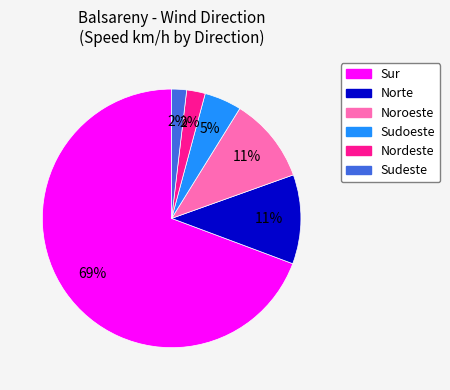

To the nearest percent, what is the average slice percentage?

17%